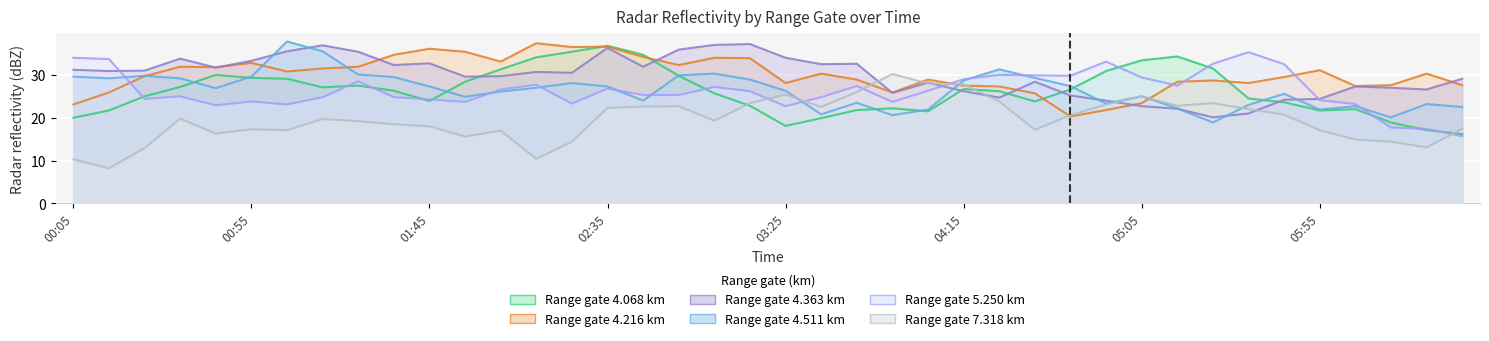

How many categories are shown in the chart?

40